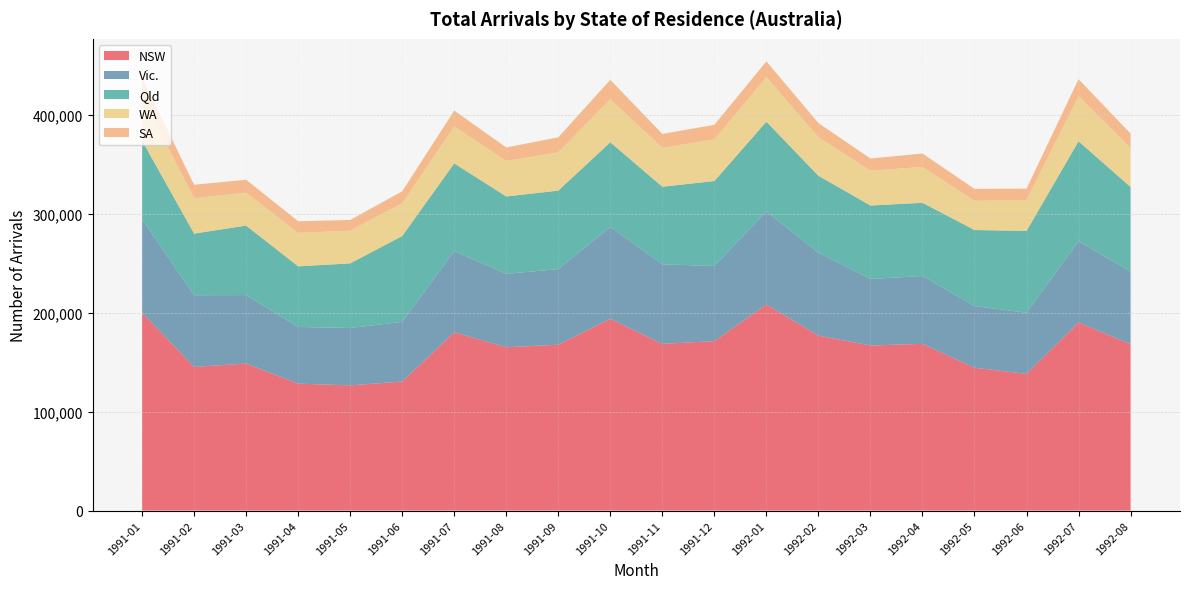

What is the maximum value for NSW?

208490